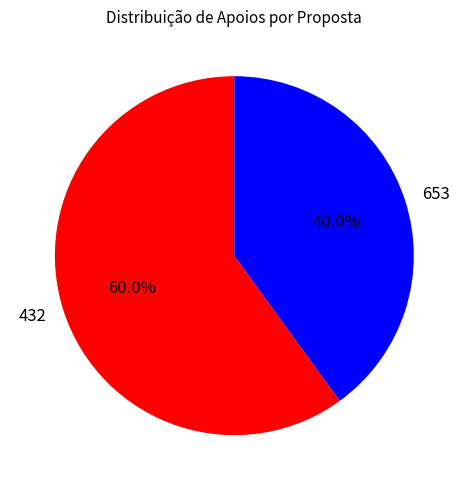

Between 432 and 653, which is larger?

432